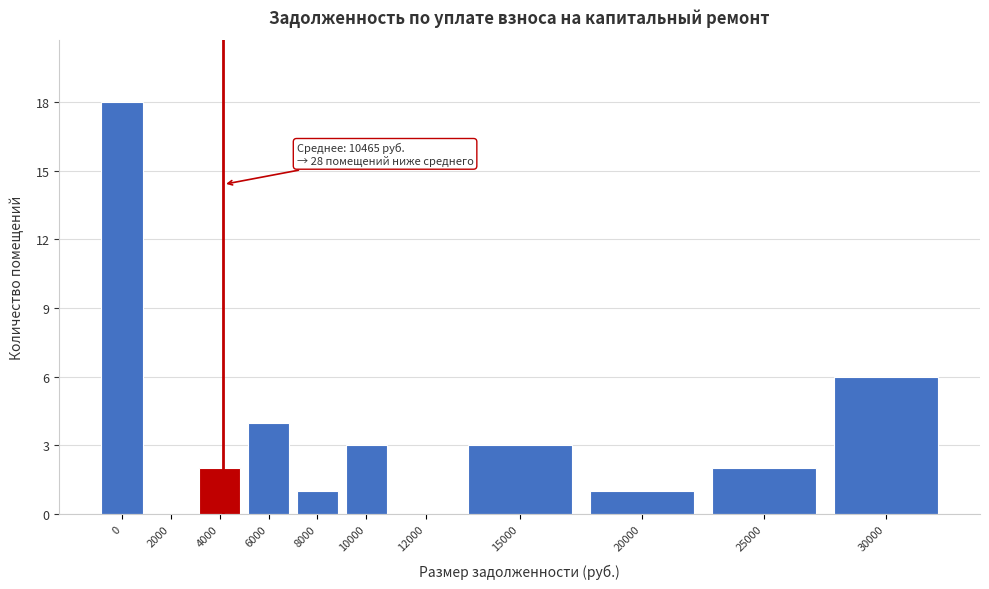

Reading right to left, transcribe all the data shown in this chart.

30000=6	25000=2	20000=1	15000=3	12000=0	10000=3	8000=1	6000=4	4000=2	2000=0	0=18